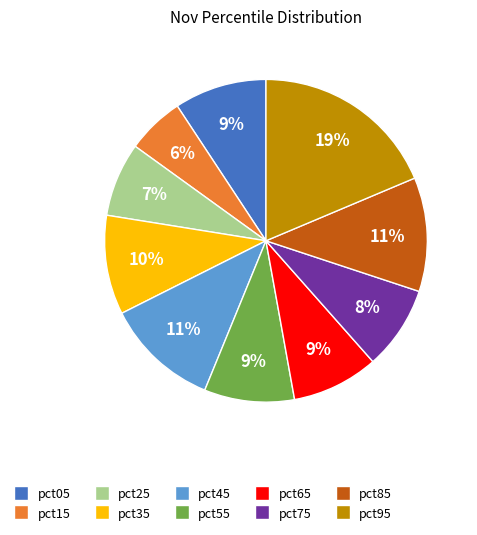

Is the sum of pct95 and pct35 greater than half?

No